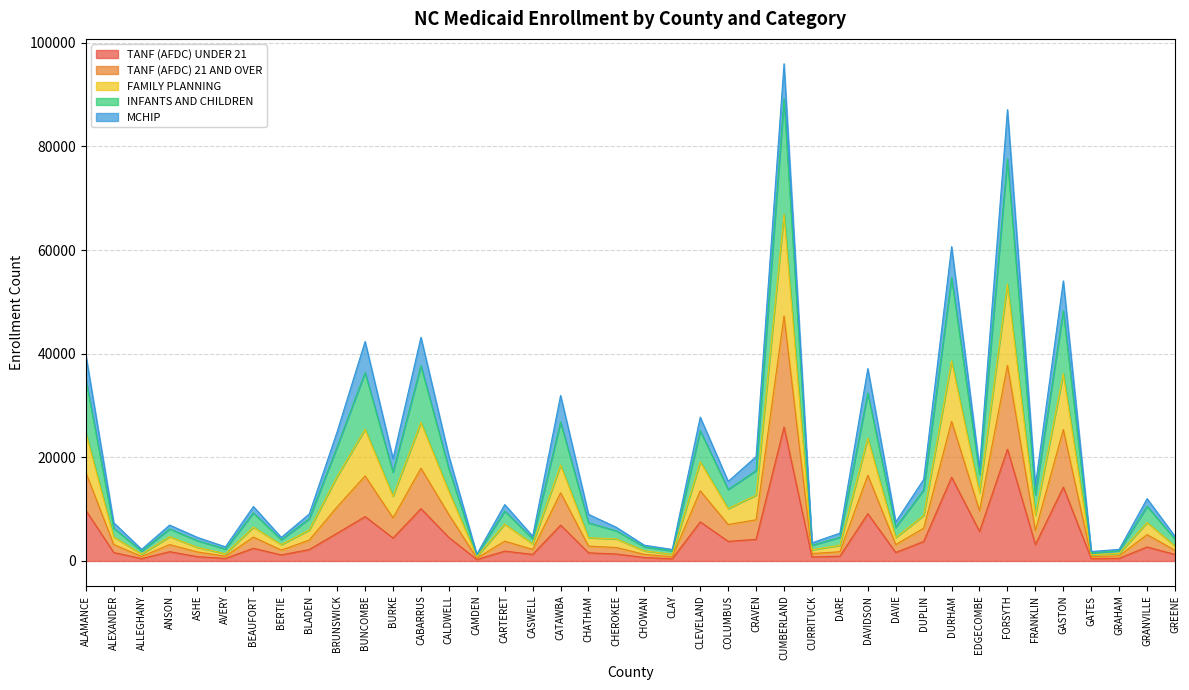

What is the greatest value displayed?

95951